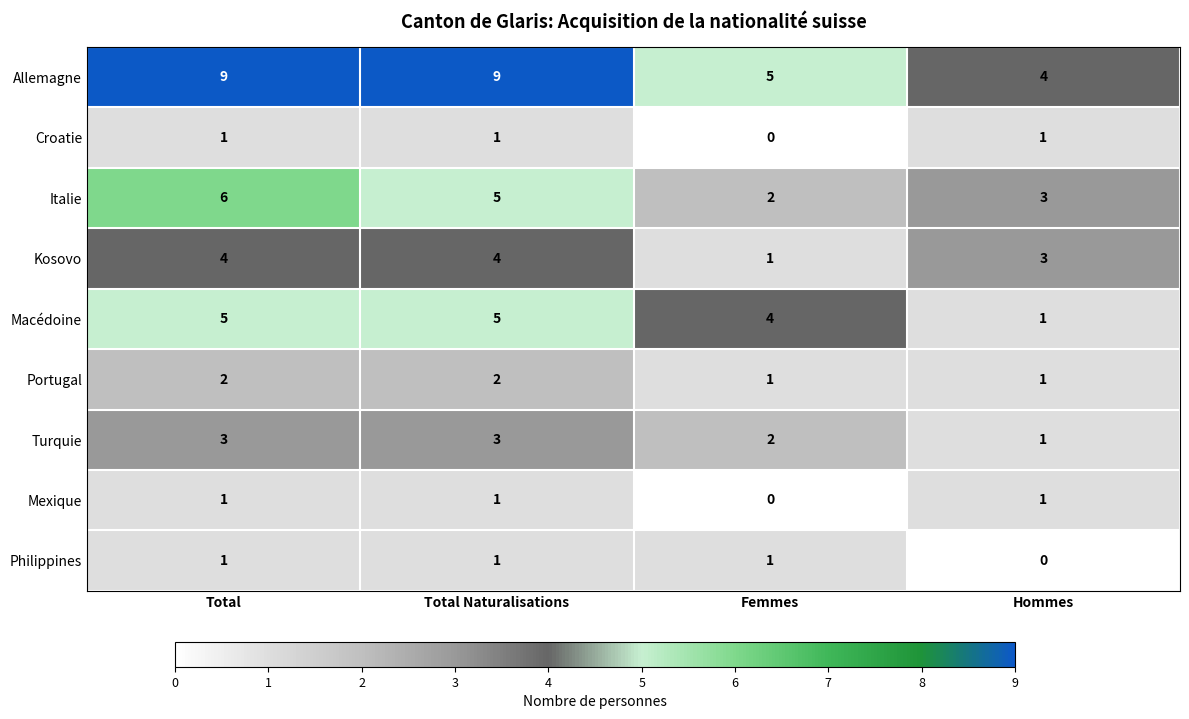

What is the sum of all Croatie values?

3